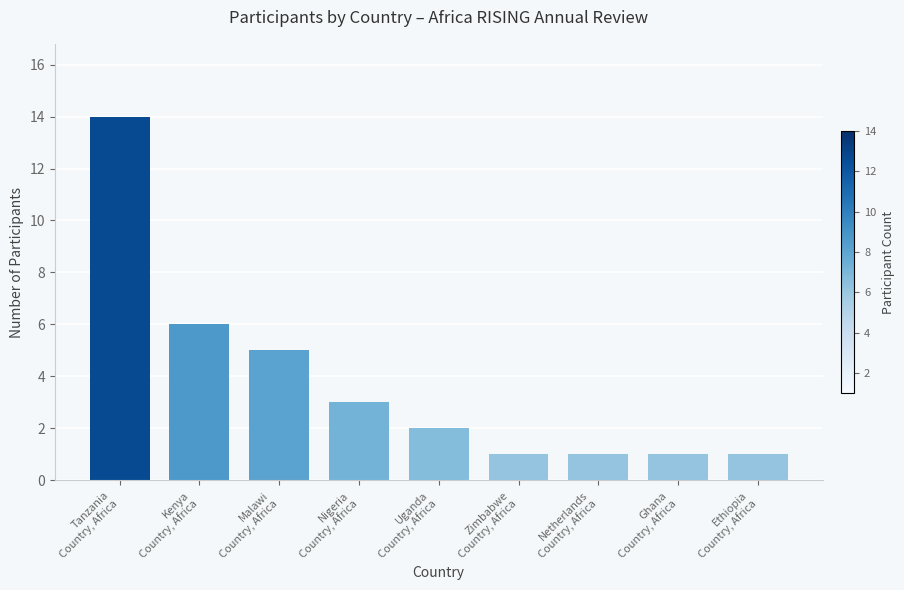

How many data points are less than 2?

4